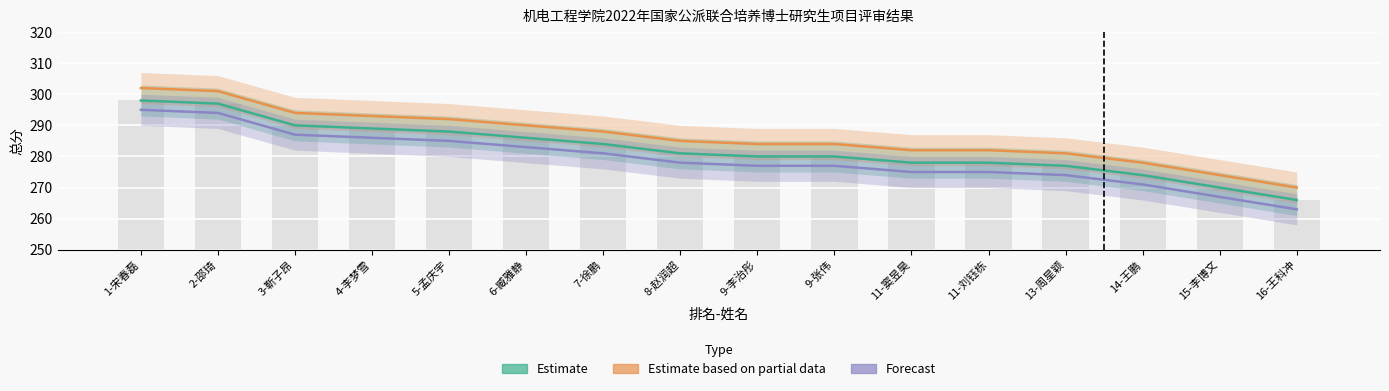

What is the sum of the Estimate based on partial data values at 5-孟庆宇 and 1-宋春磊?

594